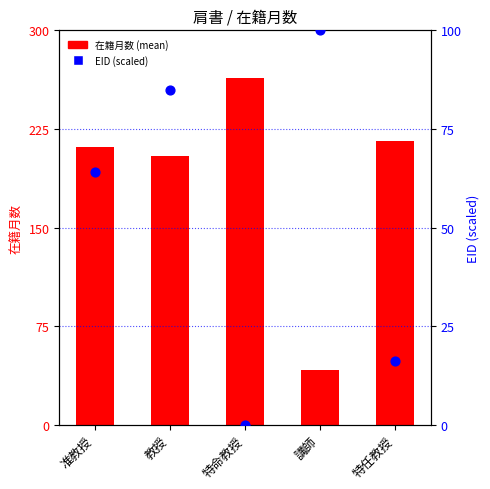

Which series contains the lowest Y value?

EID (scaled)